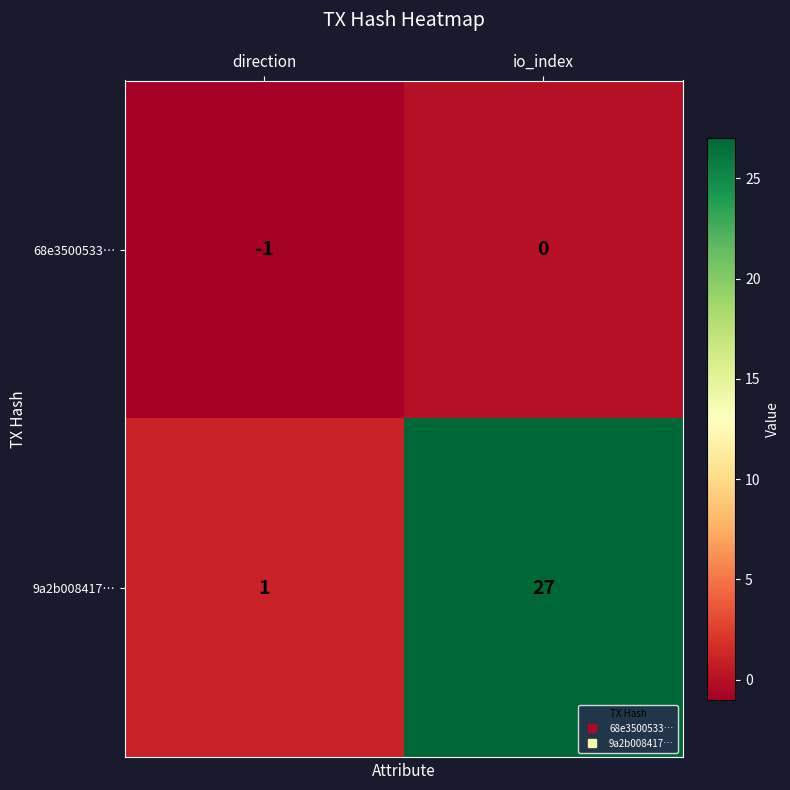

What is the difference between the highest and lowest values at io_index?

27